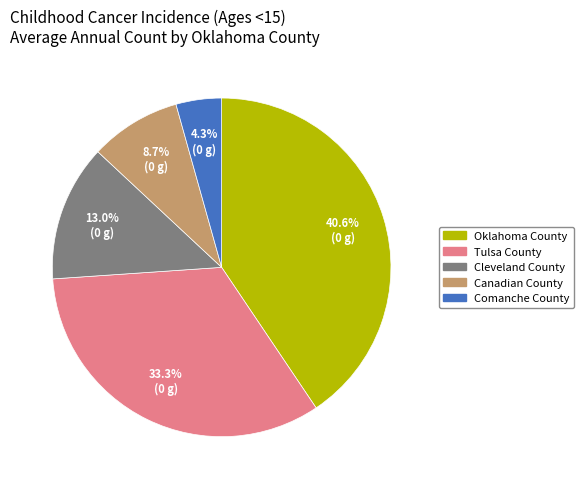

Does Cleveland County account for over 50% of the chart?

No